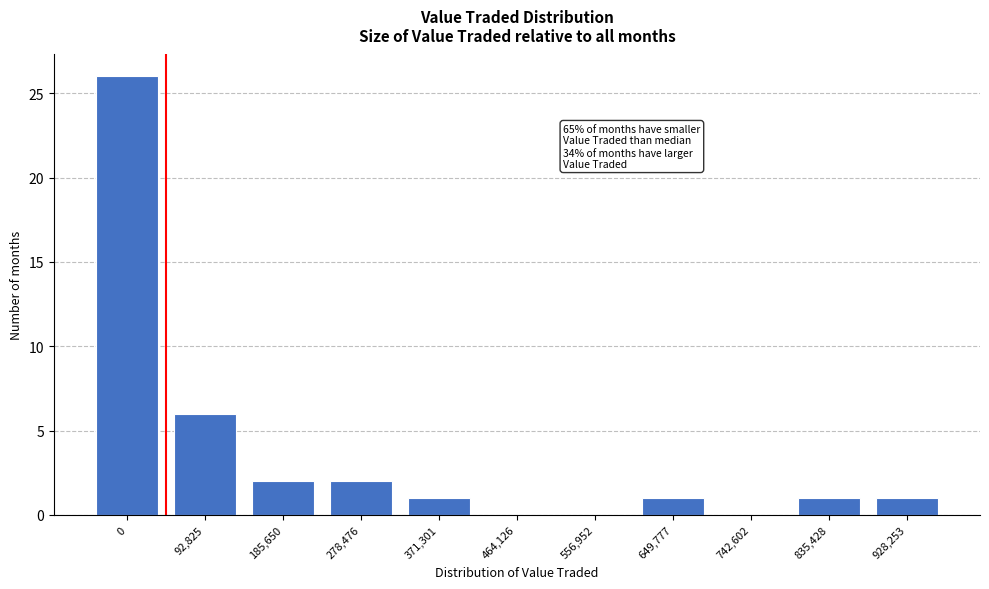

Reading left to right, extract all data points from this chart.

0=26	92,825=6	185,650=2	278,476=2	371,301=1	464,126=0	556,952=0	649,777=1	742,602=0	835,428=1	928,253=1